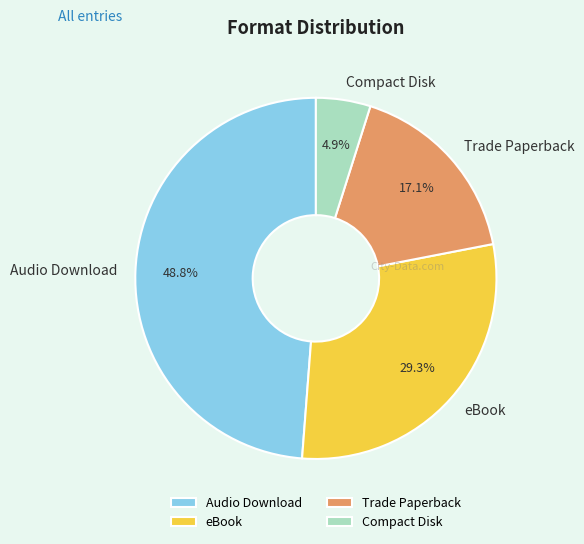

How many slices are in this pie chart?

4